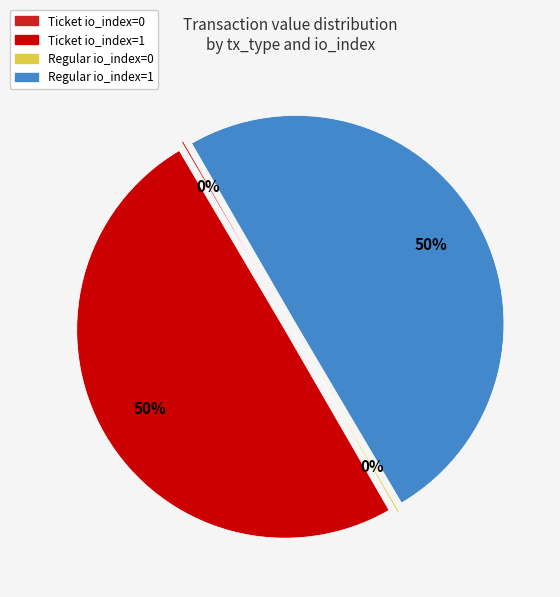

To the nearest percent, what is the average slice percentage?

25%